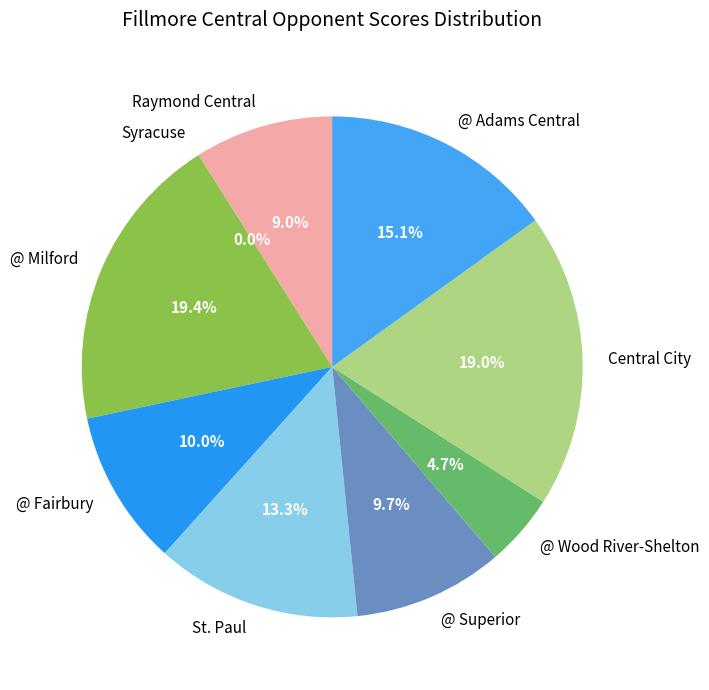

What portion of the pie excludes Syracuse?

100.0%